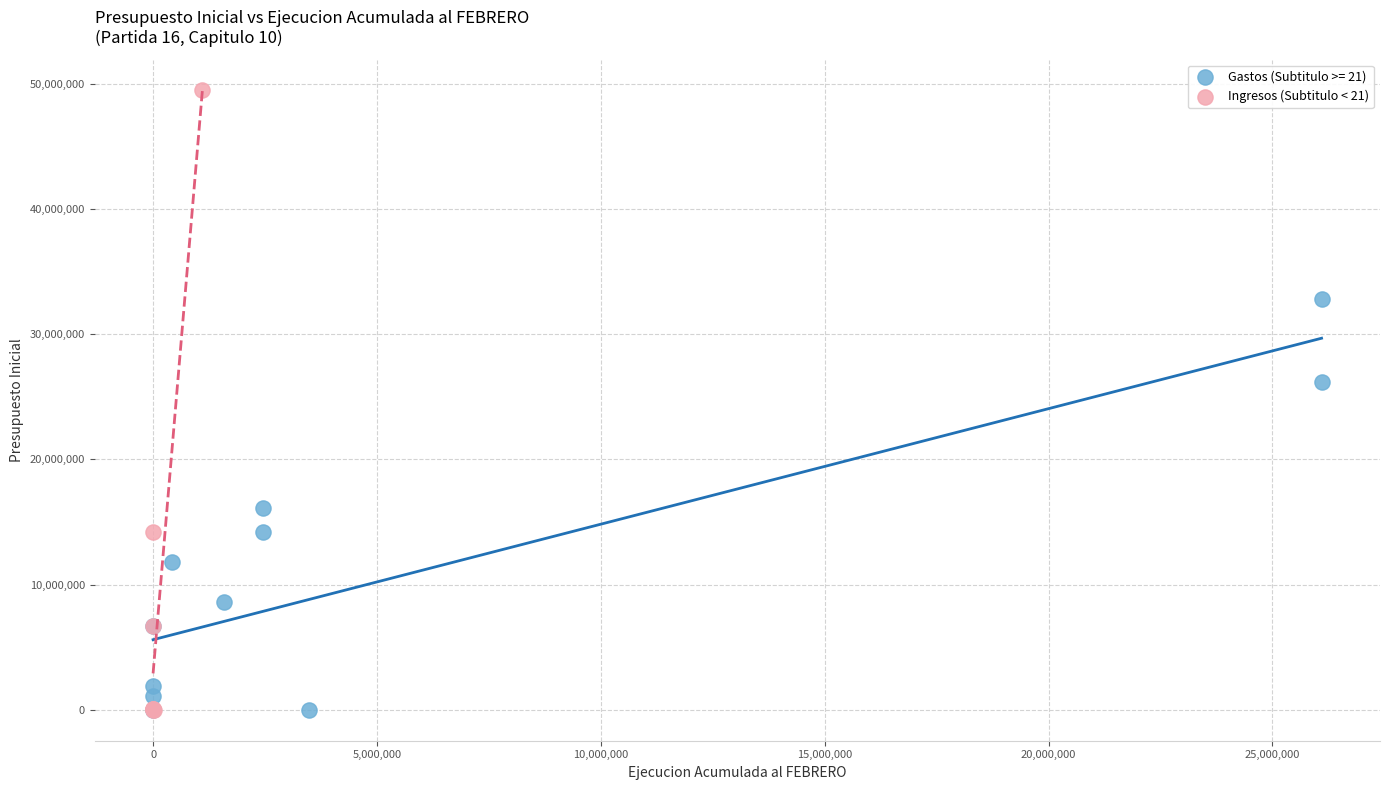

Which series contains the highest Y value?

Ingresos (Subtitulo < 21)